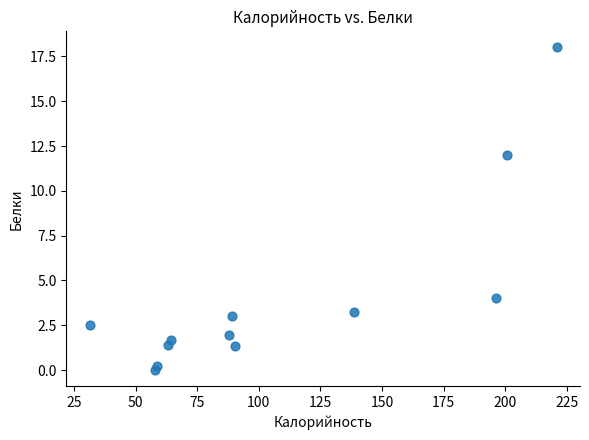

What Y value in the scatter plot is closest to 9?

12.0